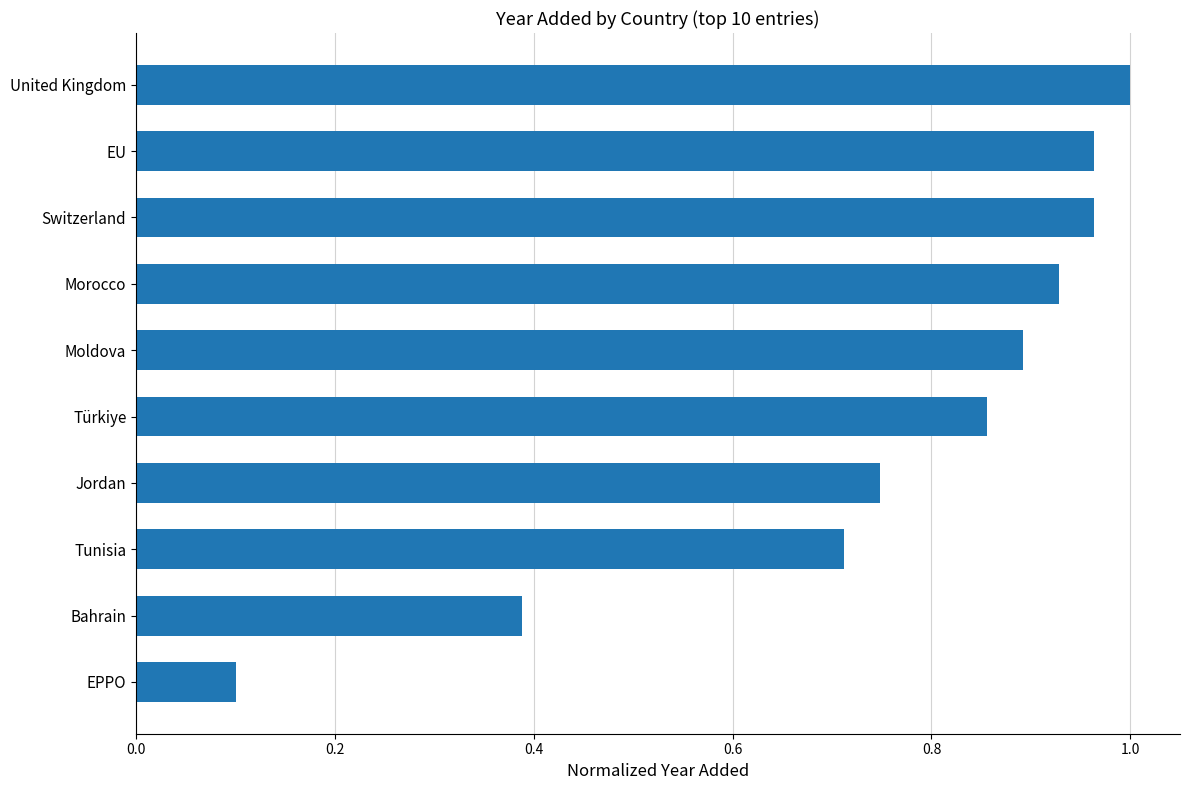

Which category has the lowest value across all series?

EPPO